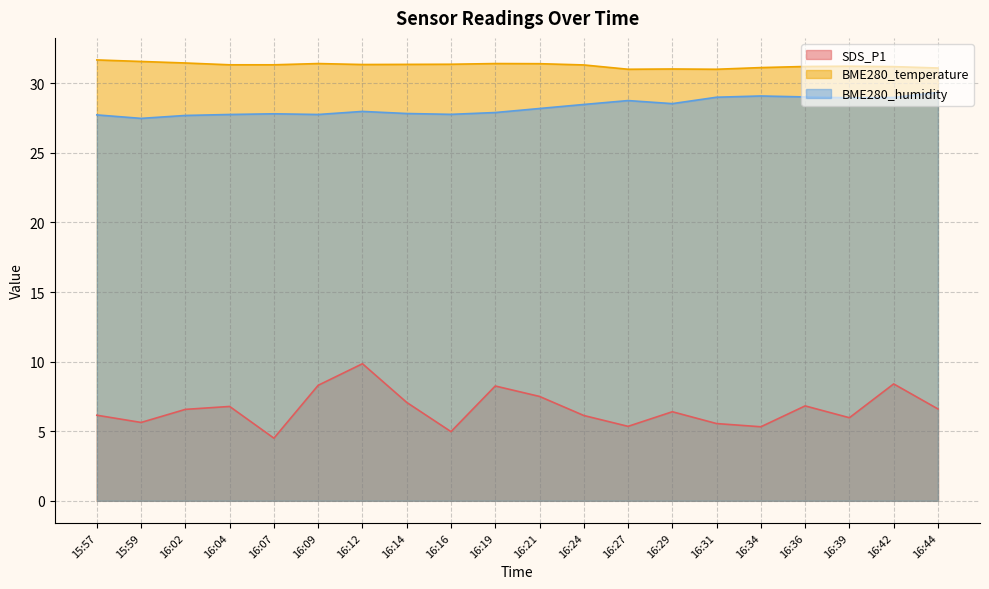

What is the minimum value for SDS_P1?

4.5